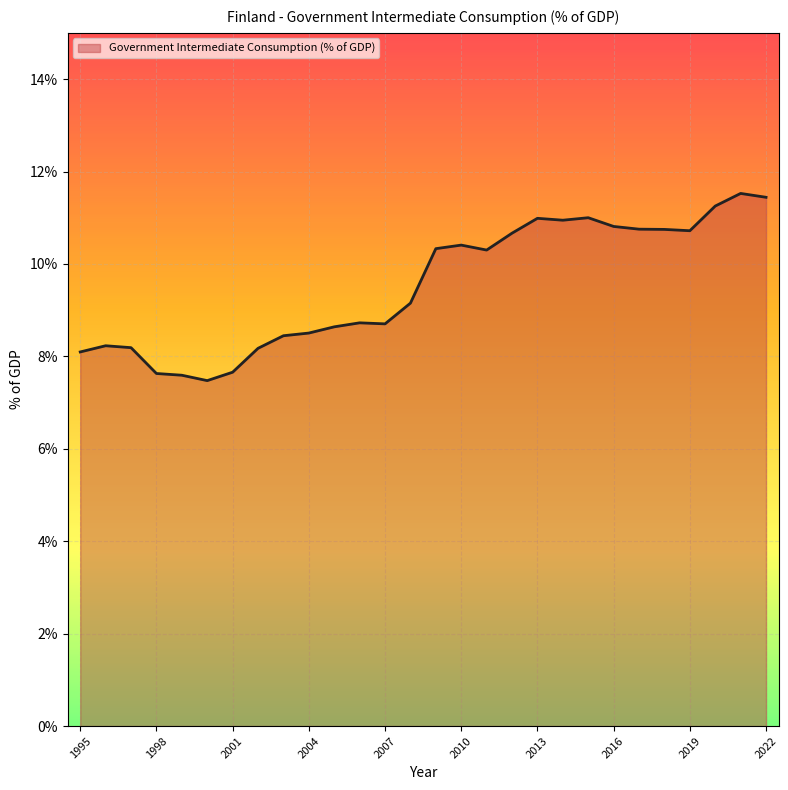

What is the difference between the maximum and minimum values?

4.1